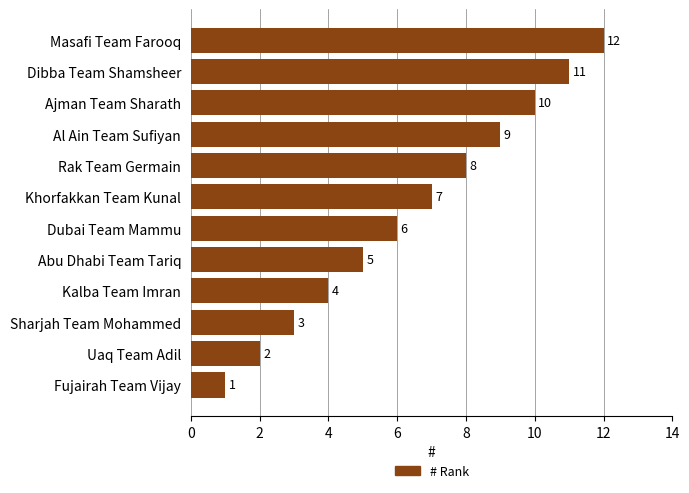

How many data points does each series have?

12